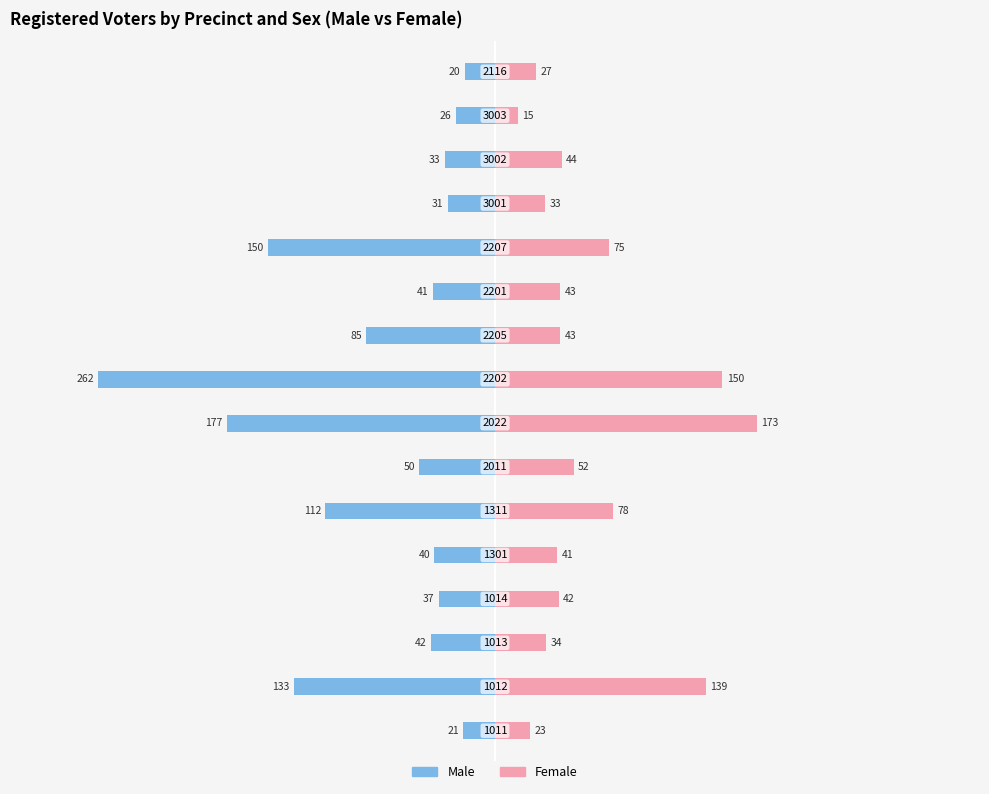

True or false: Male has a value of -16.6 at 11.

False